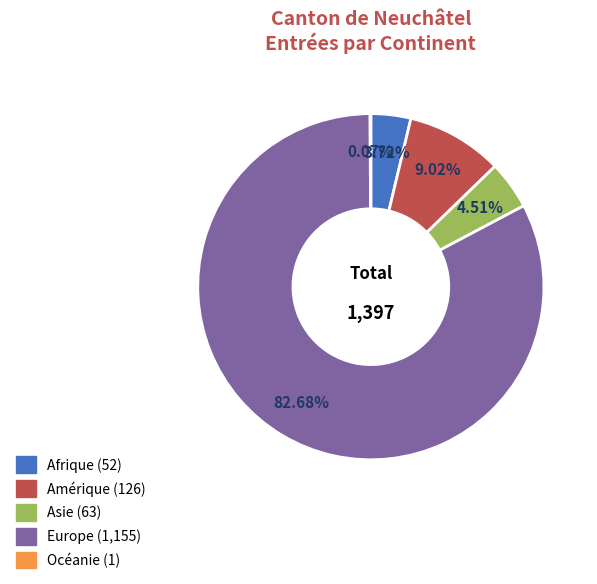

The Asie slice represents 15% of the pie. True or false?

False